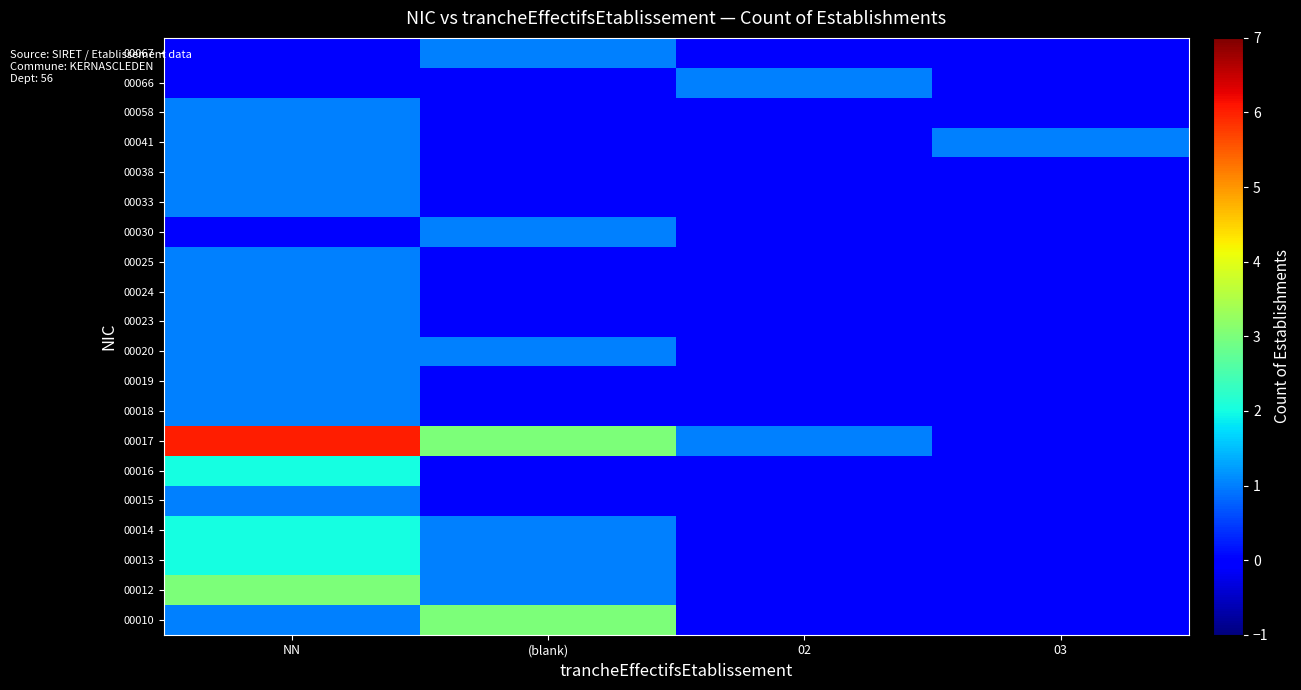

What is the spread (max minus min) of values at 03?

1